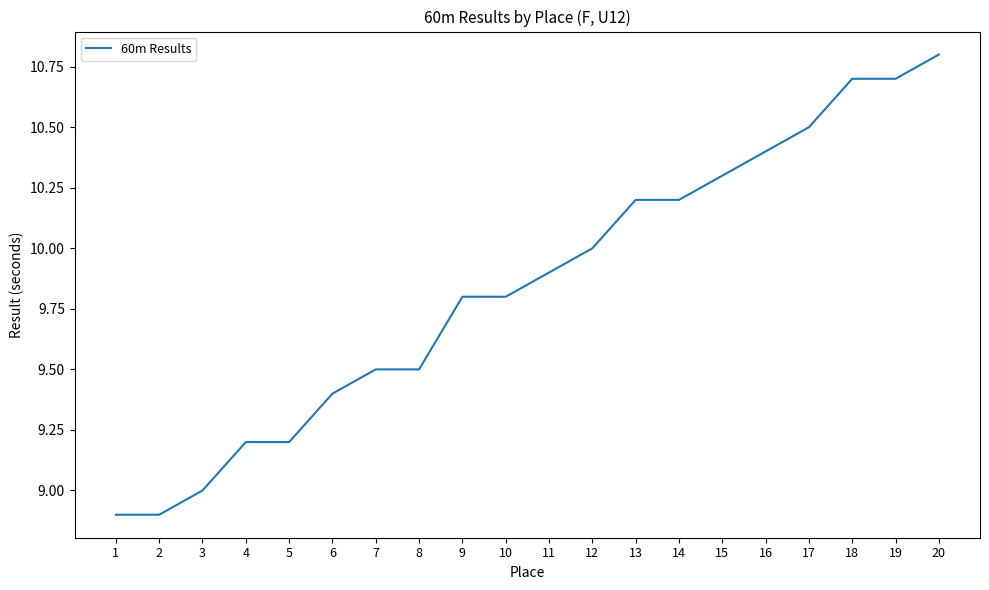

What is the change in value from 14 to 20?

+0.6